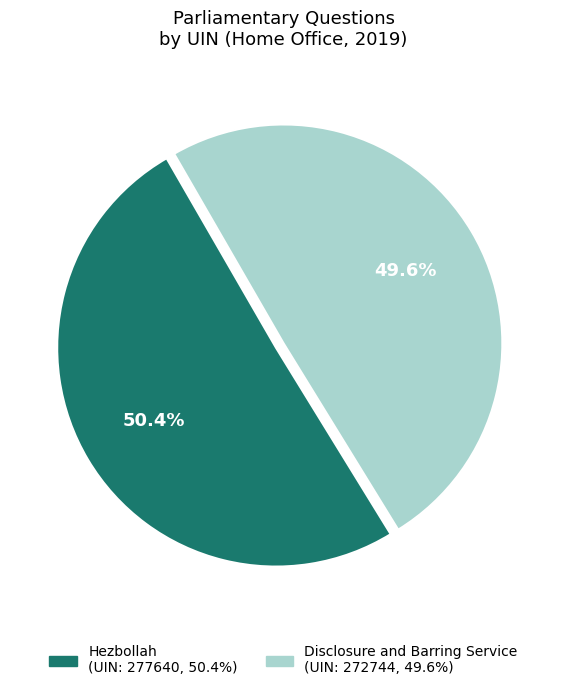

Is there any slice that represents more than half of the pie?

Yes